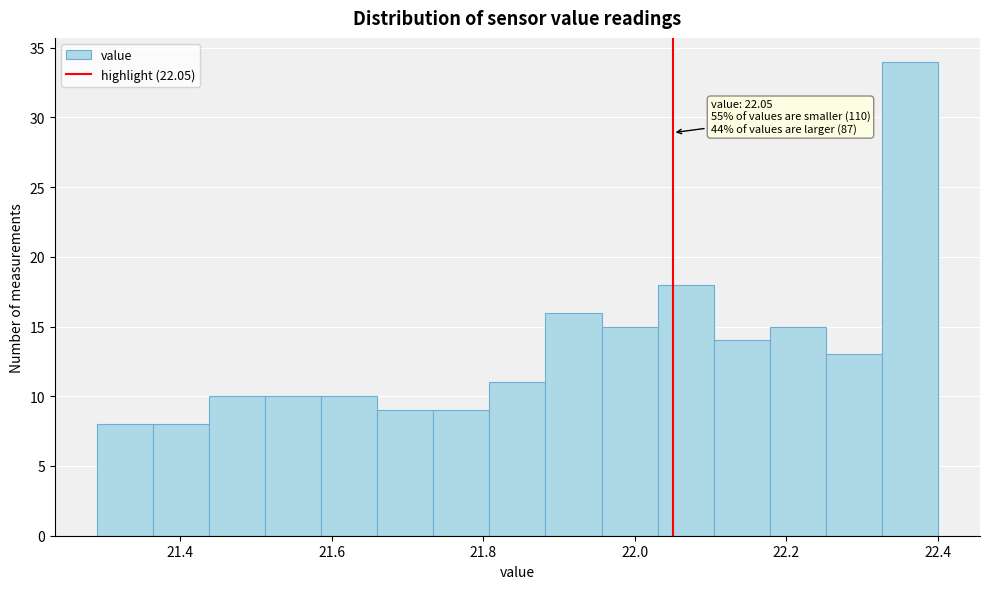

Around what value on the x-axis is the tallest bar? Give the approximate position of its centre, as read against the axis.

22.36